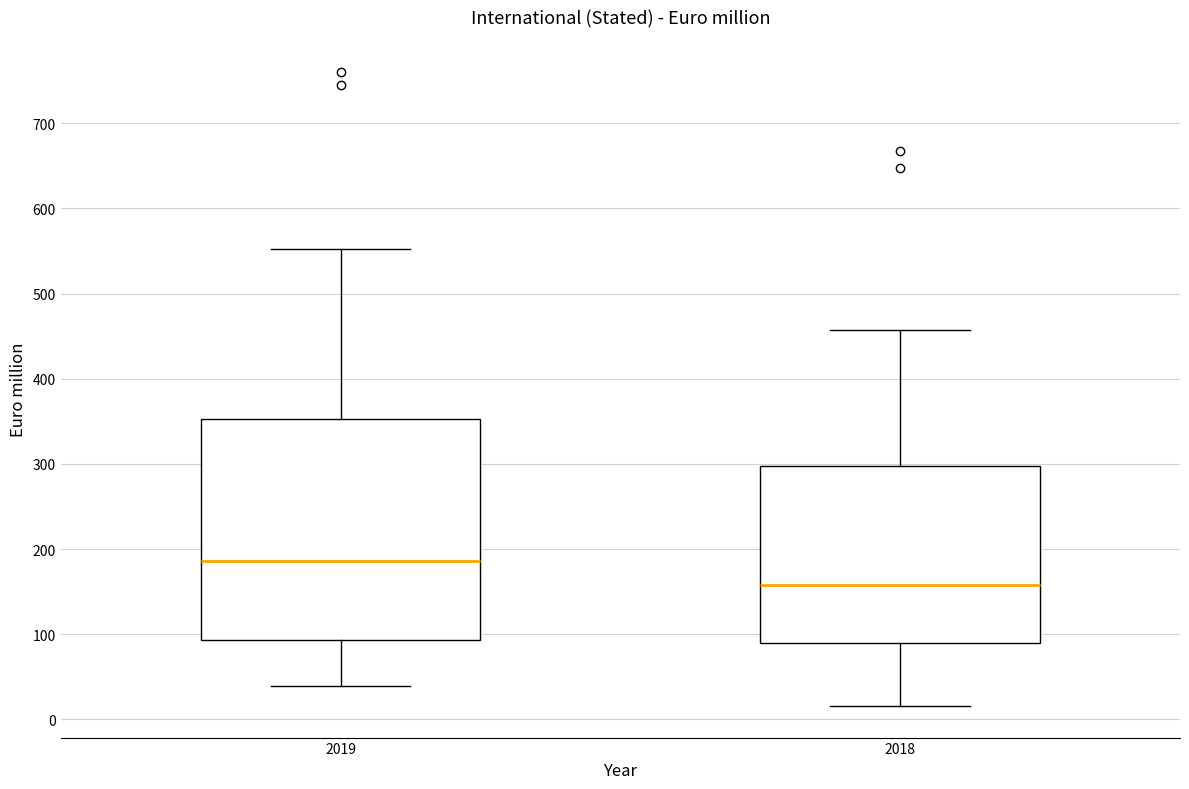

Reading left to right, read every box against the y-axis: the position of its median line, the range the box covers, and the ends of its whiskers. The values are not printed on the chart, so give them approximately, as read against the axis.

2019: median 190, box 90 to 350, whiskers 40 to 550
2018: median 160, box 90 to 300, whiskers 20 to 460